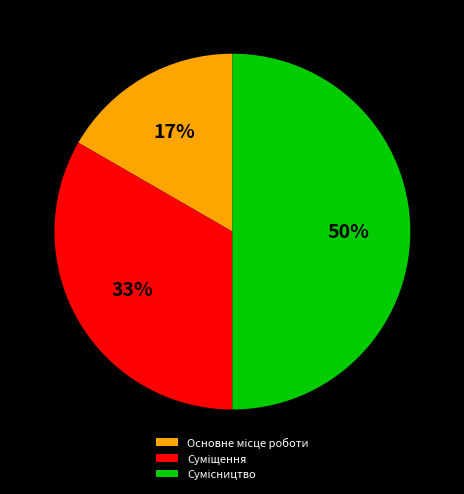

To the nearest percent, what is the difference between the largest and smallest slice percentages?

33%